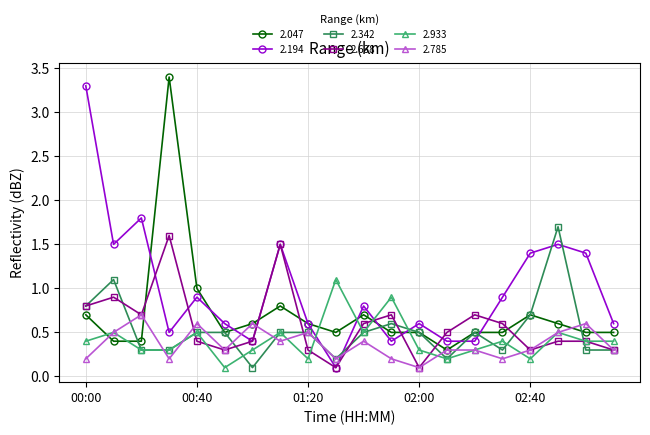

True or false: 2.194 and 2.342 intersect in this chart.

True